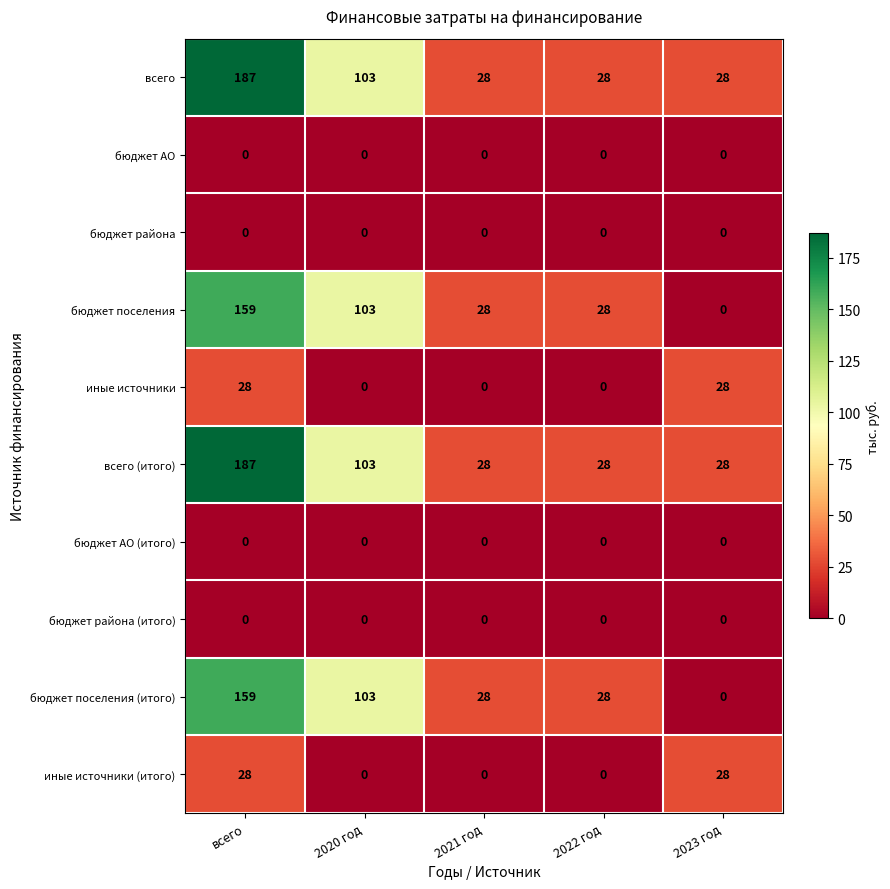

The value of бюджет района at 2020 год is 0. True or false?

True